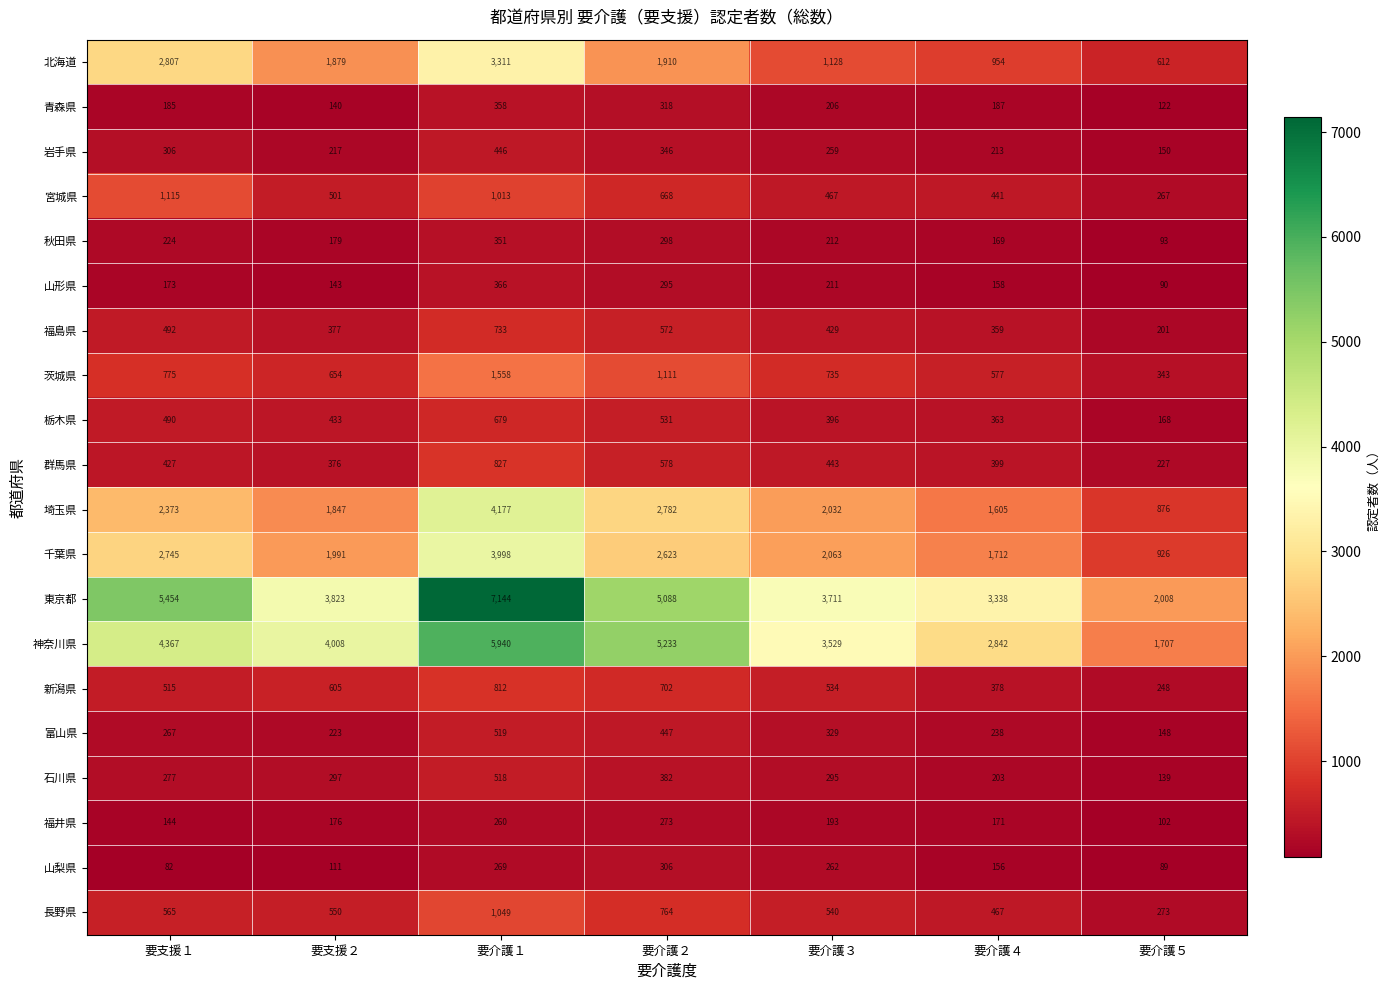

What is the spread (max minus min) of values at 要介護３?

3518